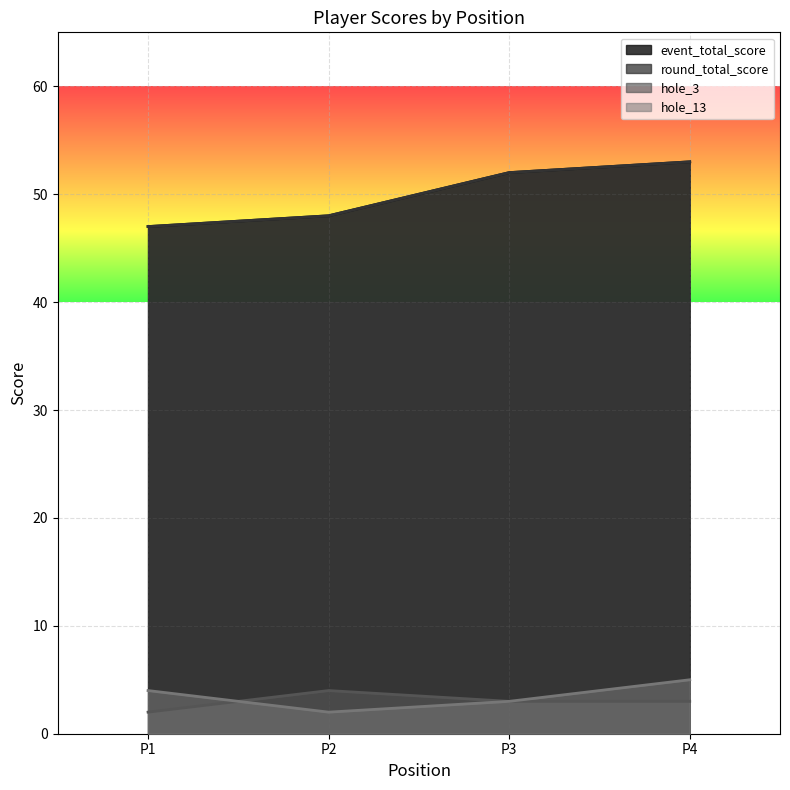

Where does the hole_13 series first go above 4?

P4